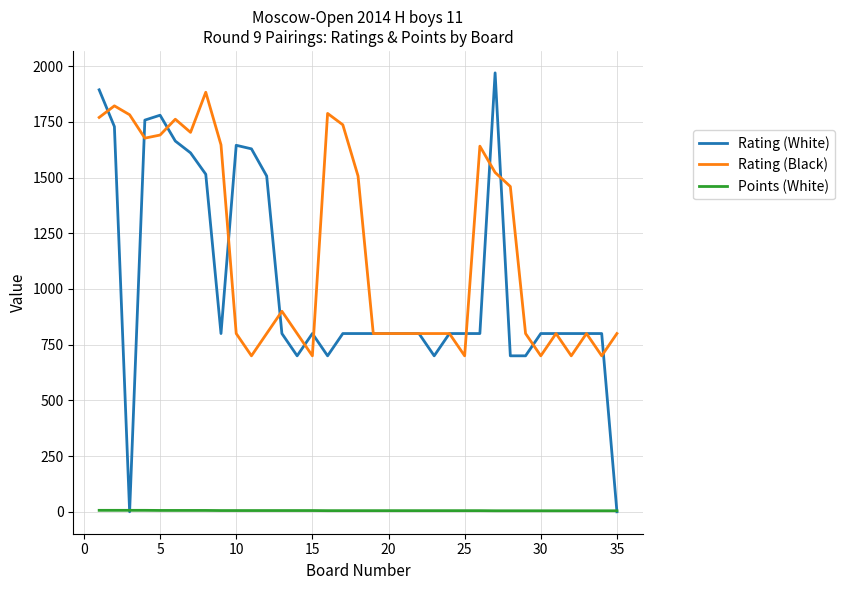

What is the maximum value for Rating (Black)?

1883.0